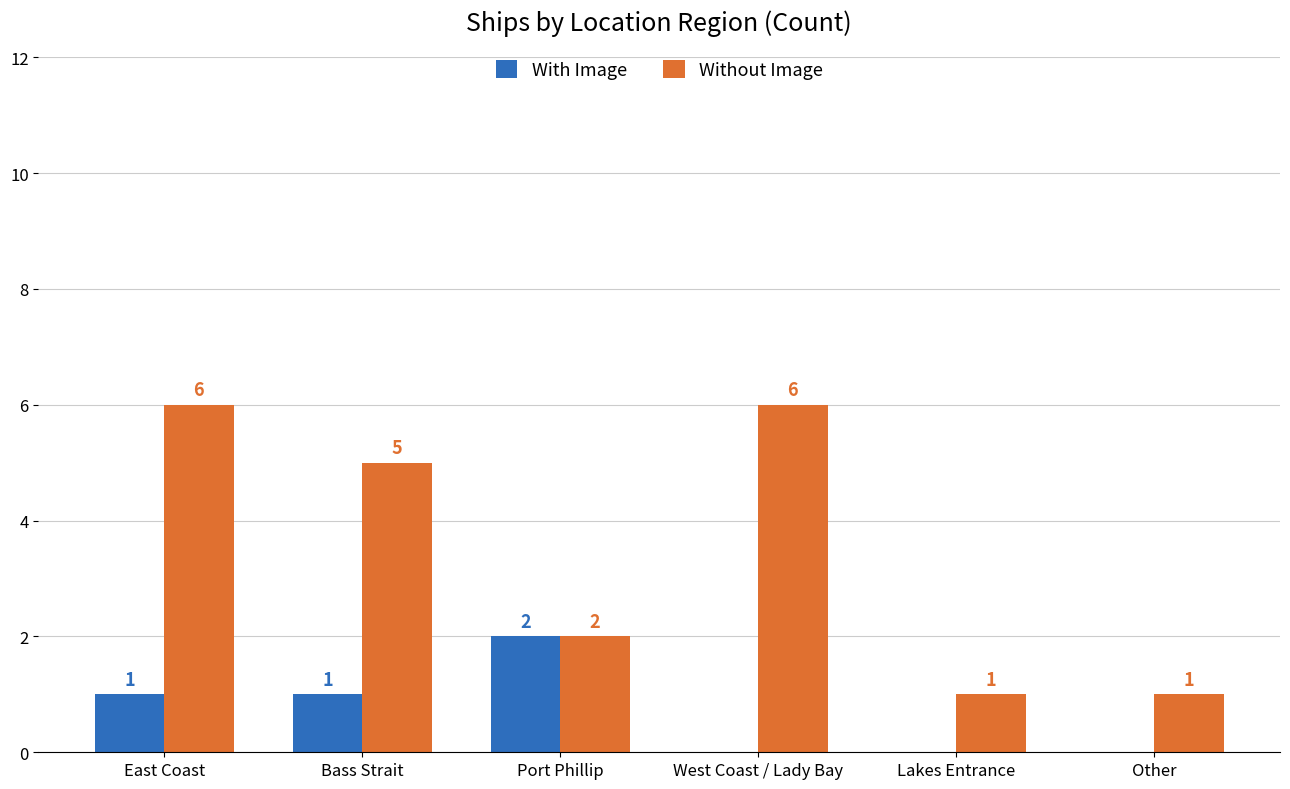

What are all the series names shown in the legend?

With Image, Without Image